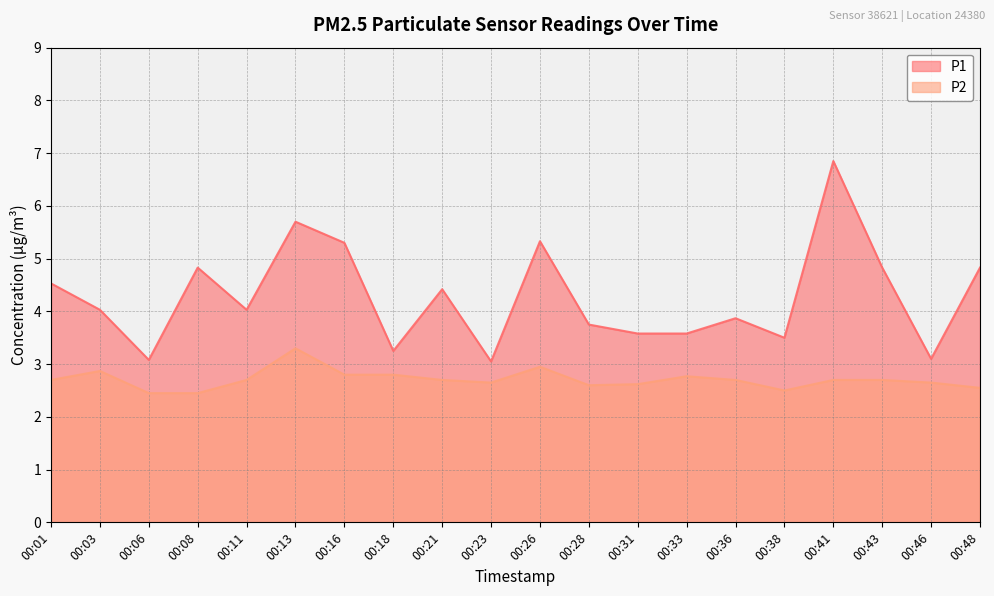

Where is the first local maximum for P1?

00:08